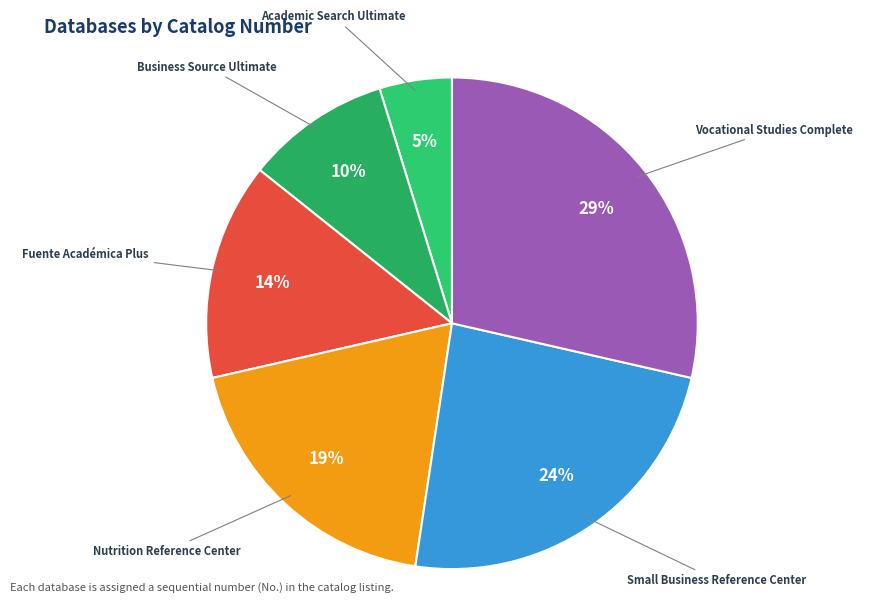

What is the smallest slice in the pie chart?

Academic Search Ultimate